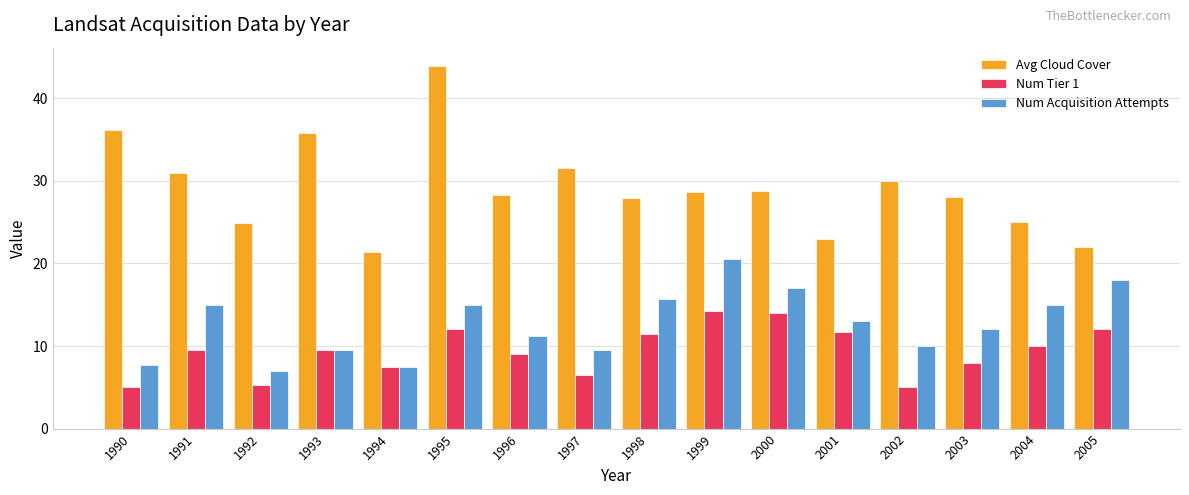

At which label does Avg Cloud Cover first exceed 28?

1990